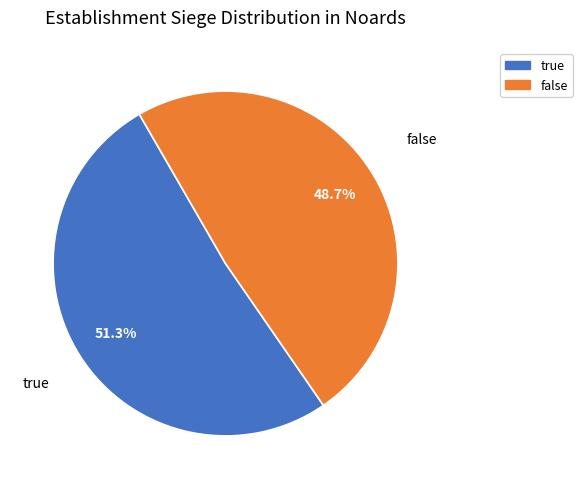

What percentage is the true slice, to the nearest percent?

51%